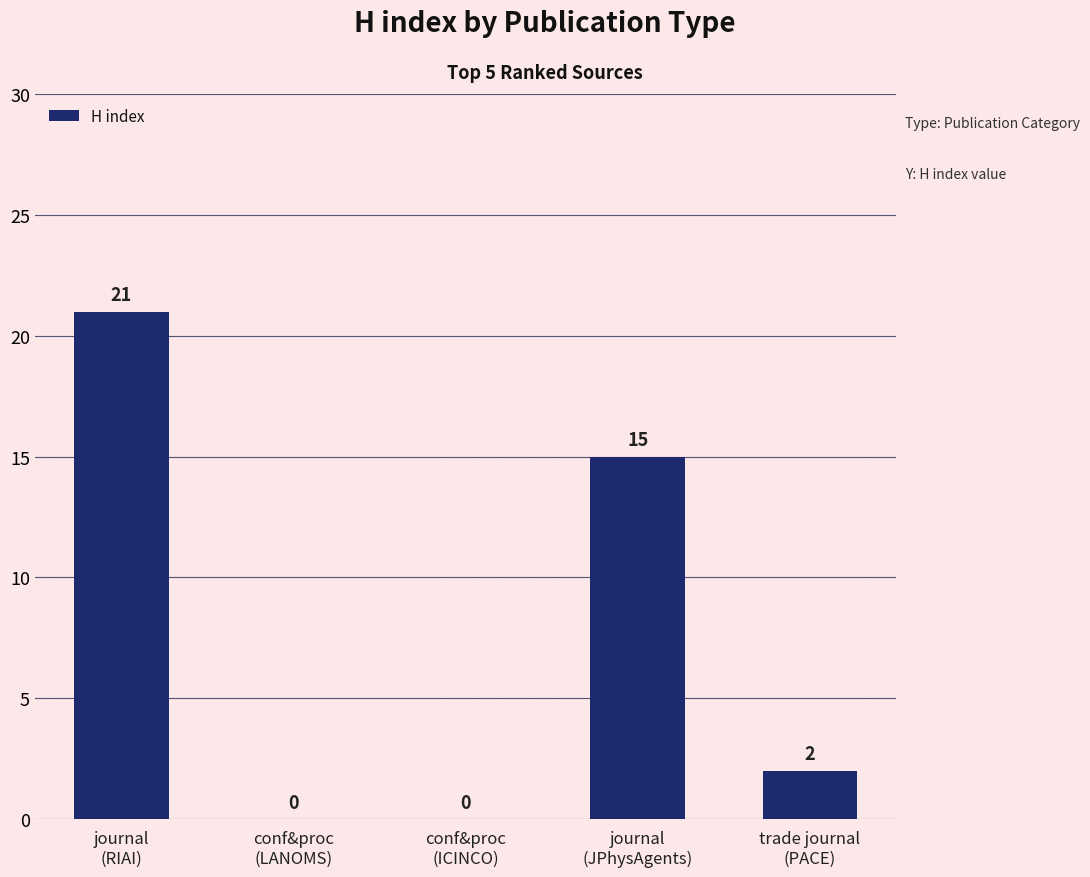

What is the average value?

8